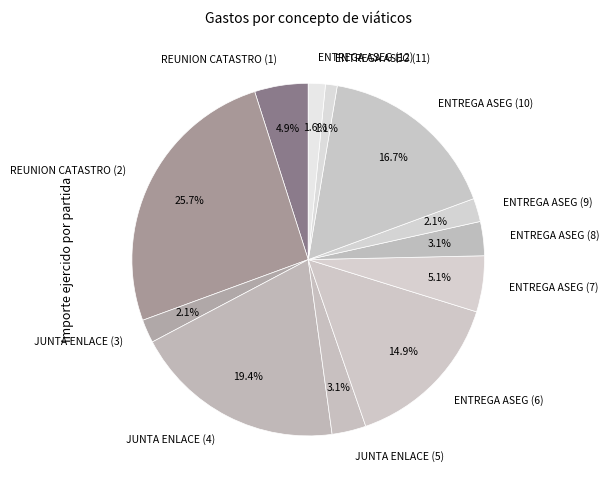

How much of the chart is everything except JUNTA ENLACE (3)?

97.9%